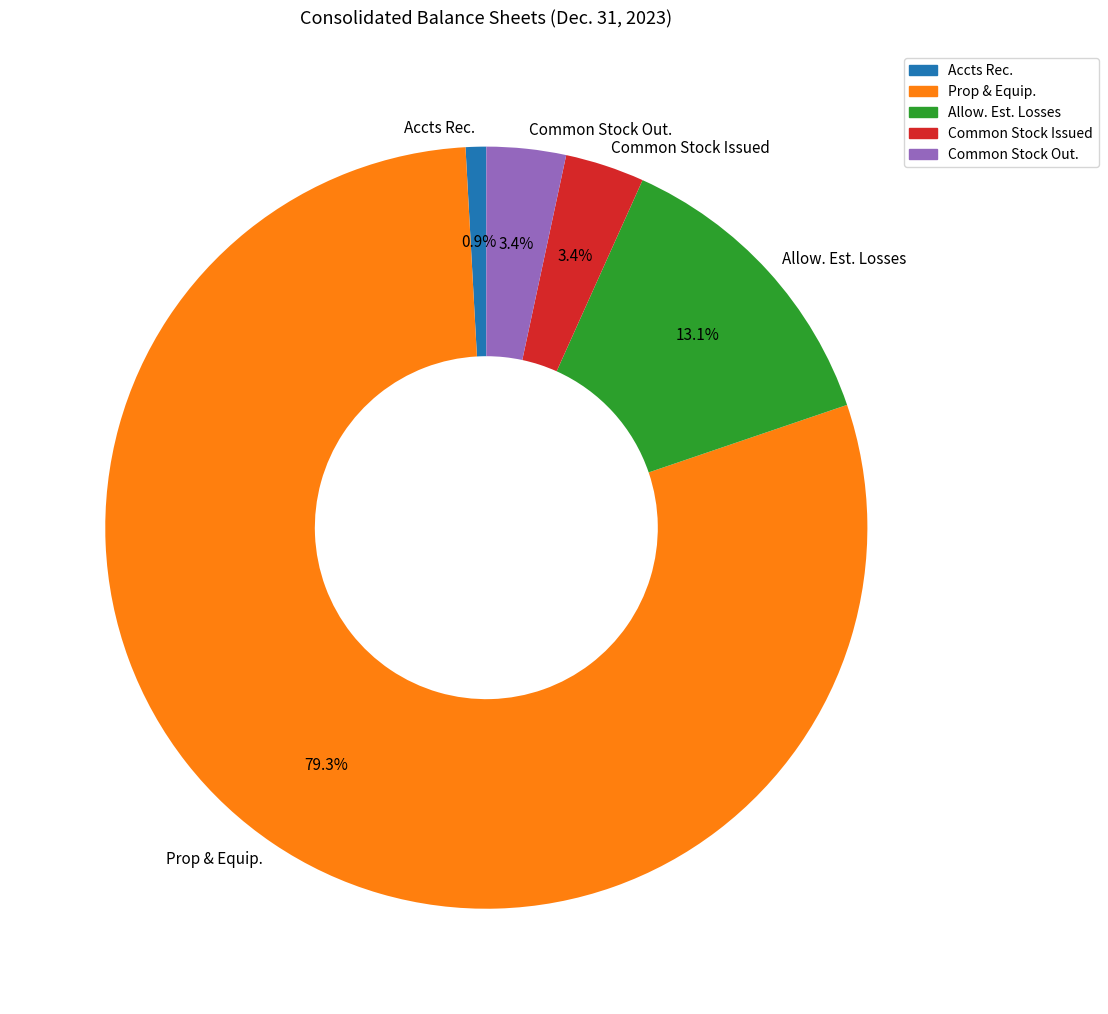

What percentage is NOT represented by Accts Rec.?

99.1%